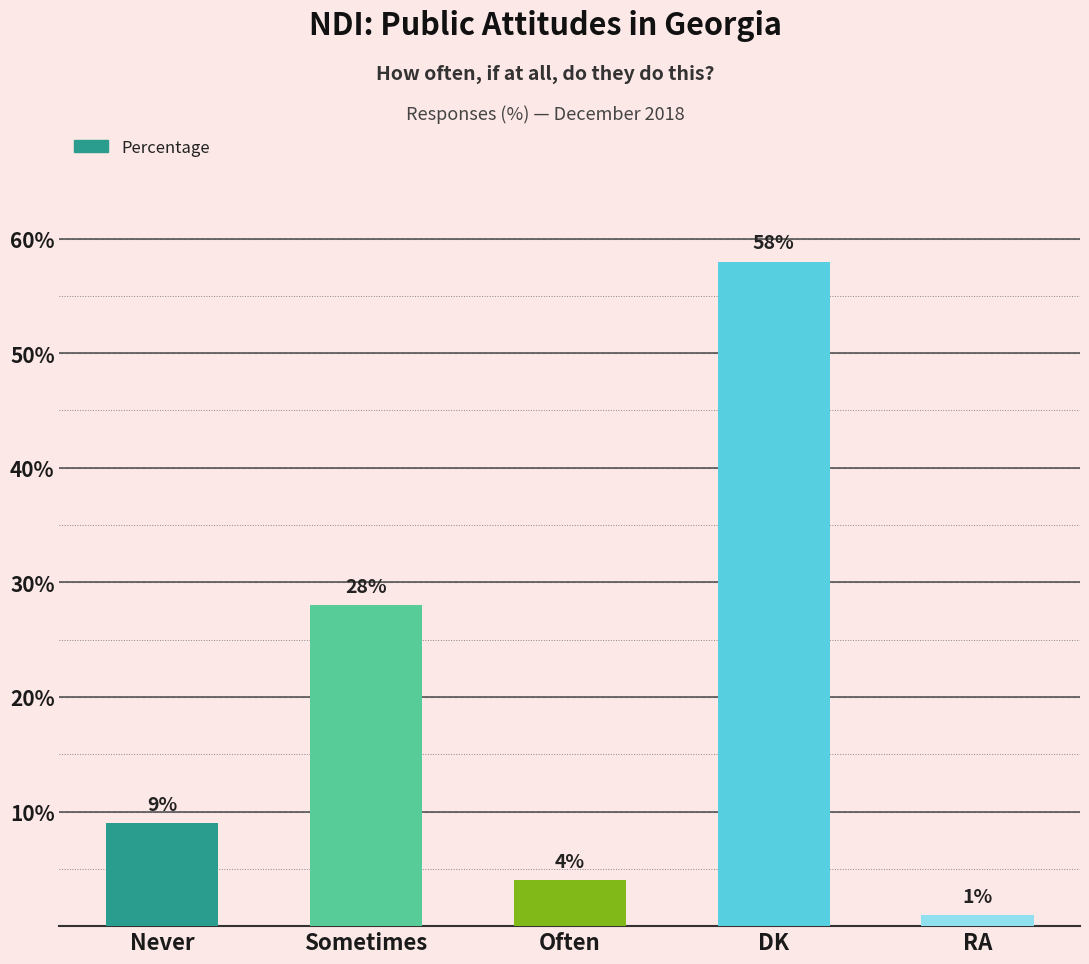

Rank the categories by value from lowest to highest.

RA, Often, Never, Sometimes, DK